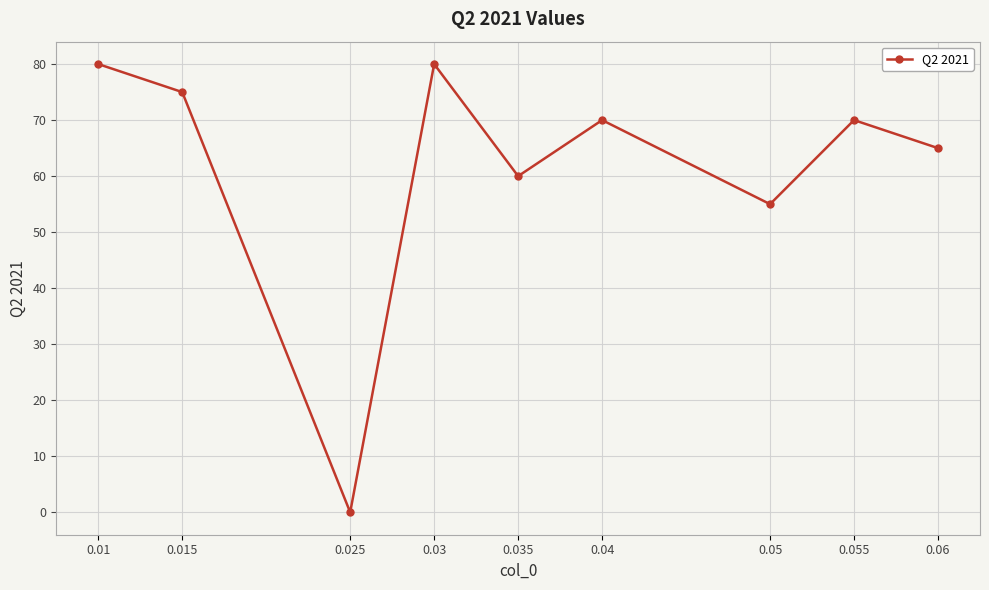

The value at 0.015 is 75. True or false?

True